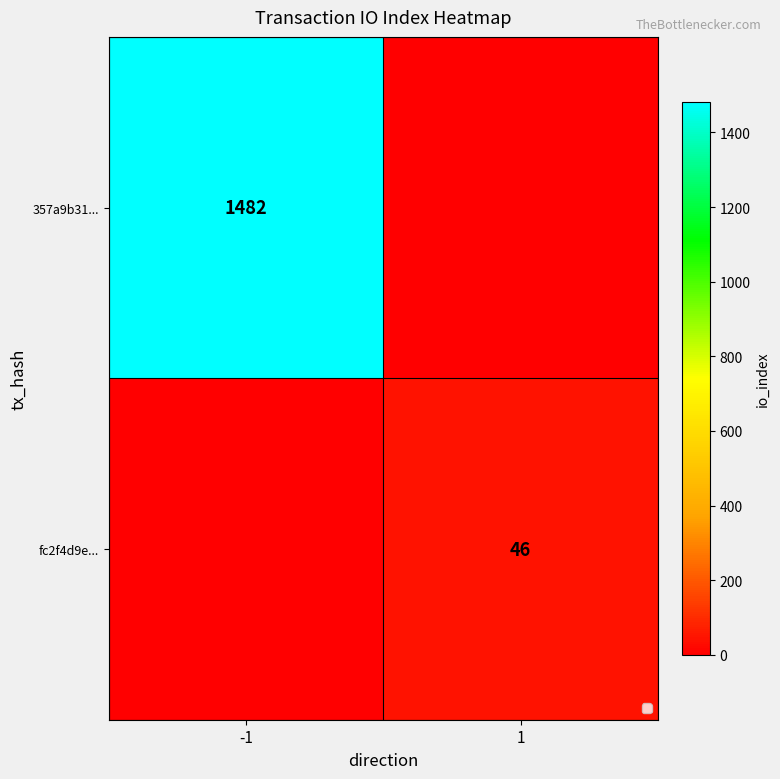

Is it true that 357a9b31... equals 2472 at -1?

False